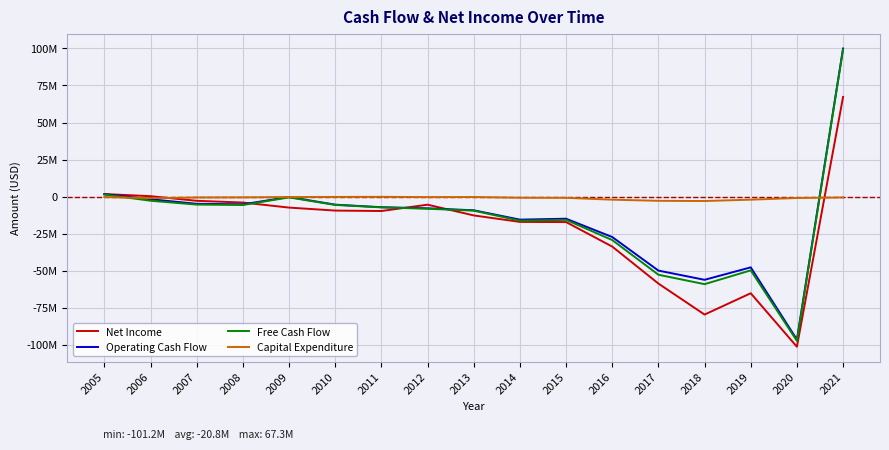

Which category has the lowest value across all series?

2020